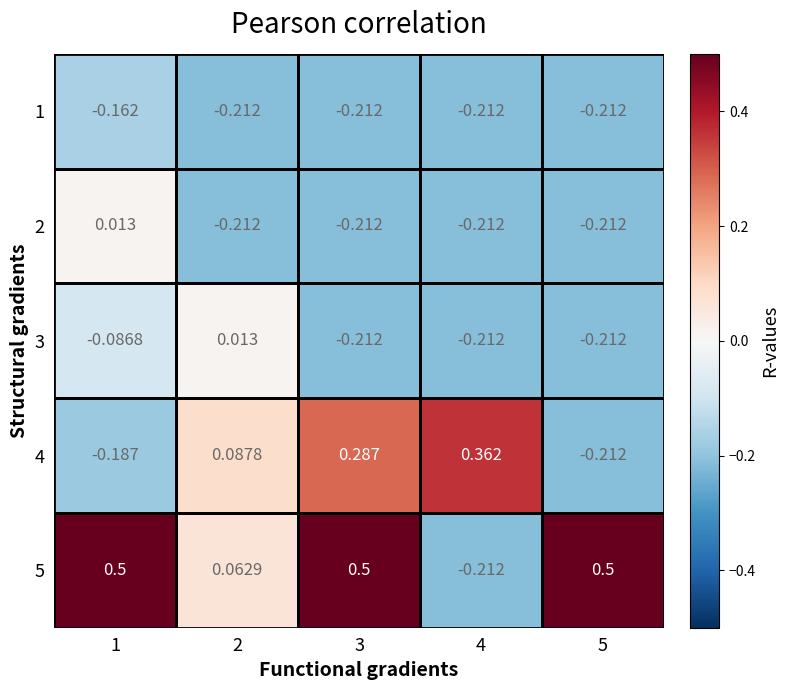

Which series has the largest range (max minus min)?

5